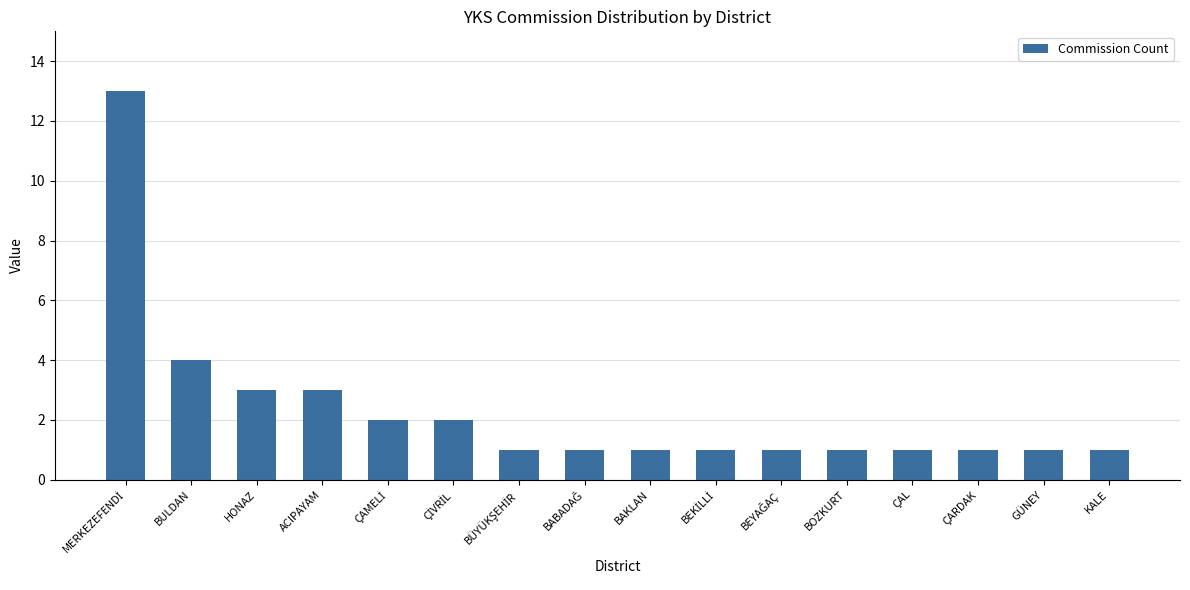

Reading left to right, what are all the values shown in this chart?

13	4	3	3	2	2	1	1	1	1	1	1	1	1	1	1